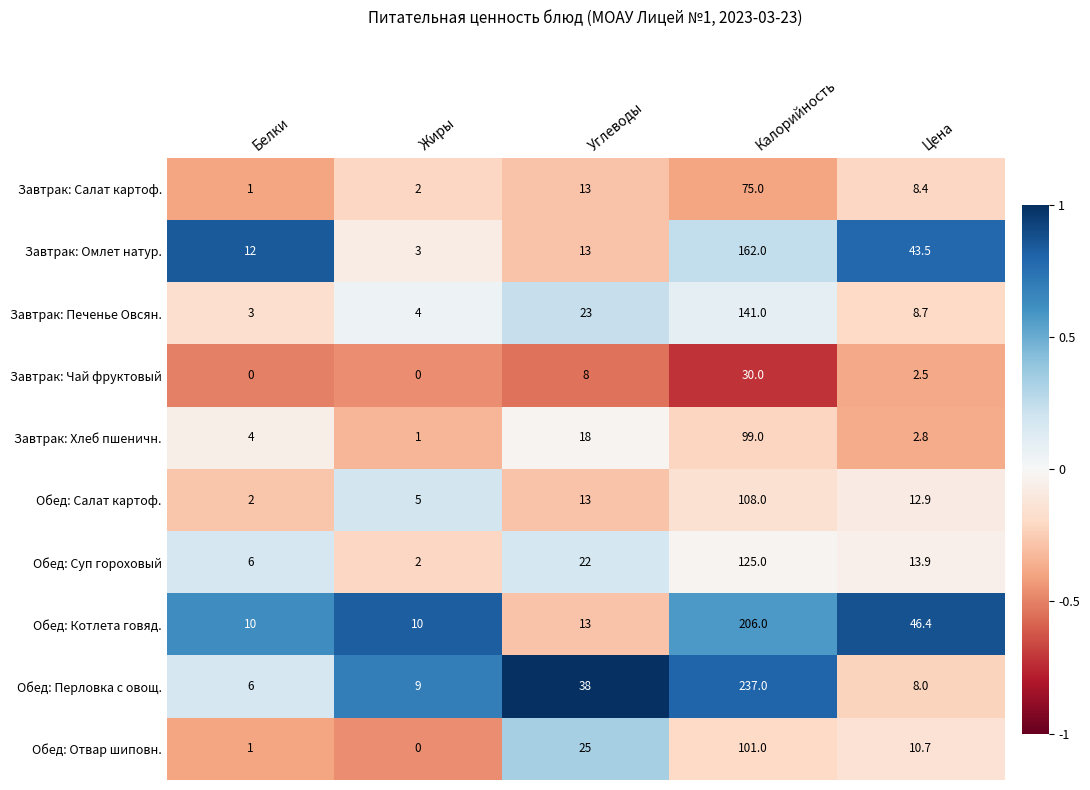

What is the sum of all Завтрак: Хлеб пшеничн. values?

124.8